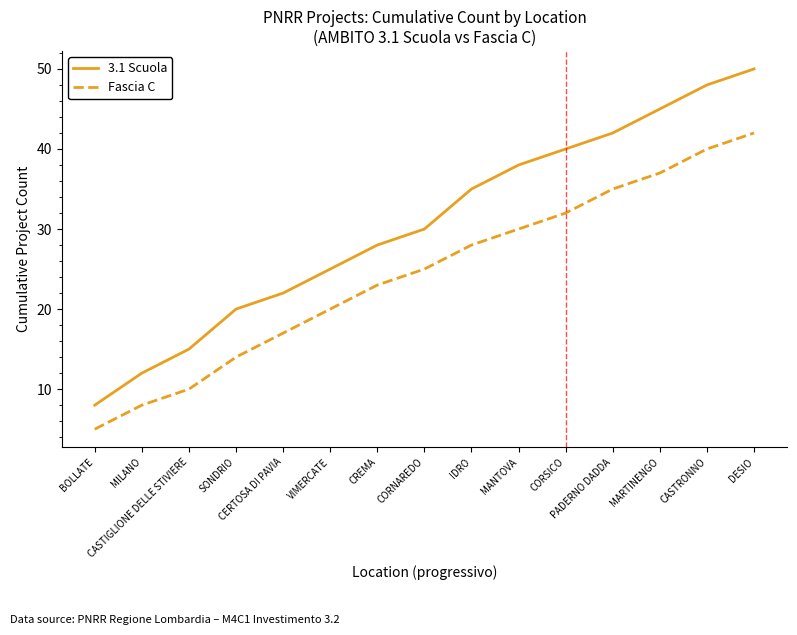

True or false: 3.1 Scuola and Fascia C cross at least once.

False